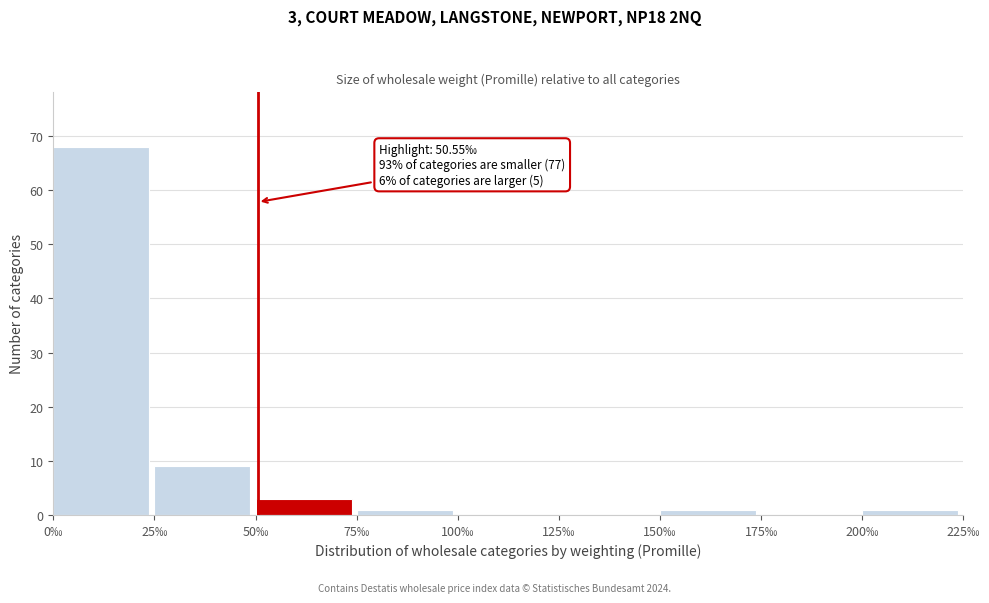

Which range on the x-axis has the tallest bar?

0 to 25